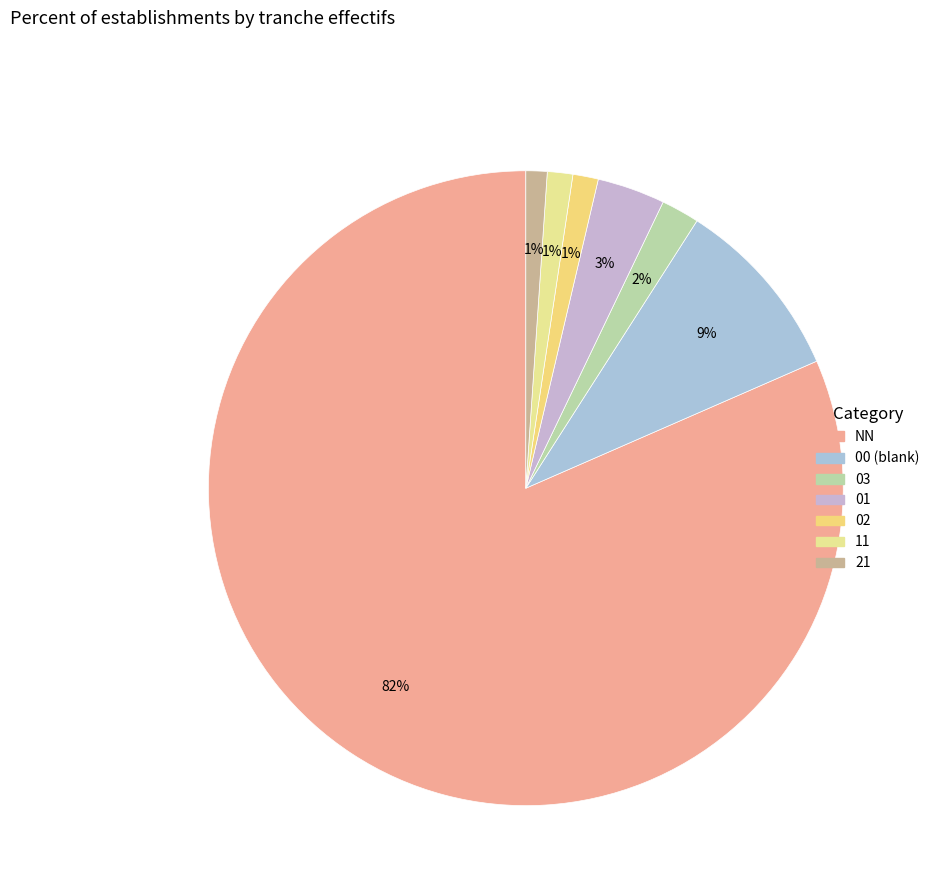

How many segments does this pie chart have?

7